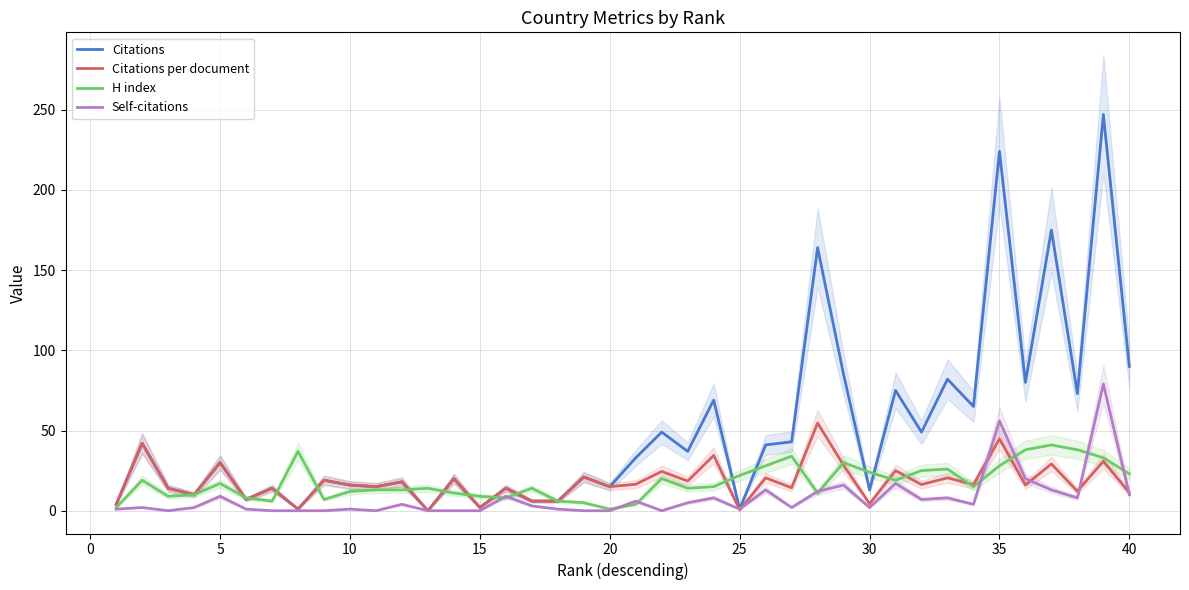

Rank the series at 20 from lowest to highest value.

Self-citations, Citations, Citations per document, H index